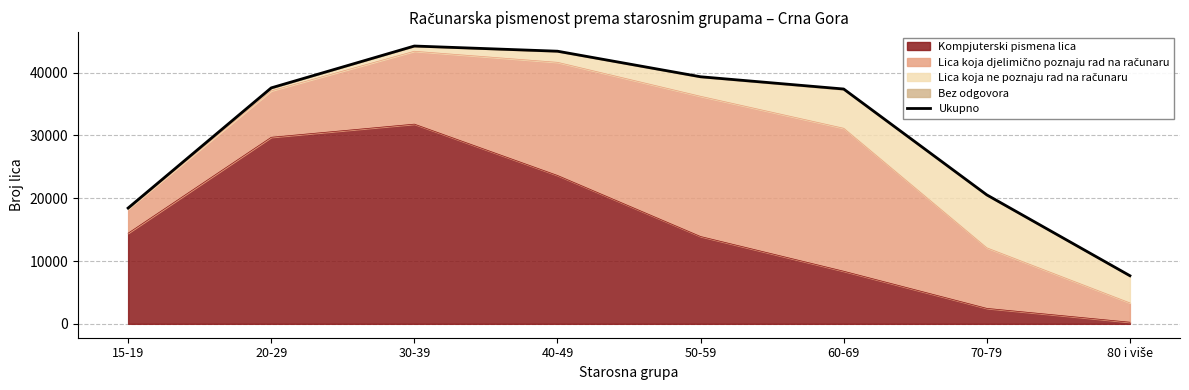

Which has a higher value, 50-59 or 60-69?

50-59